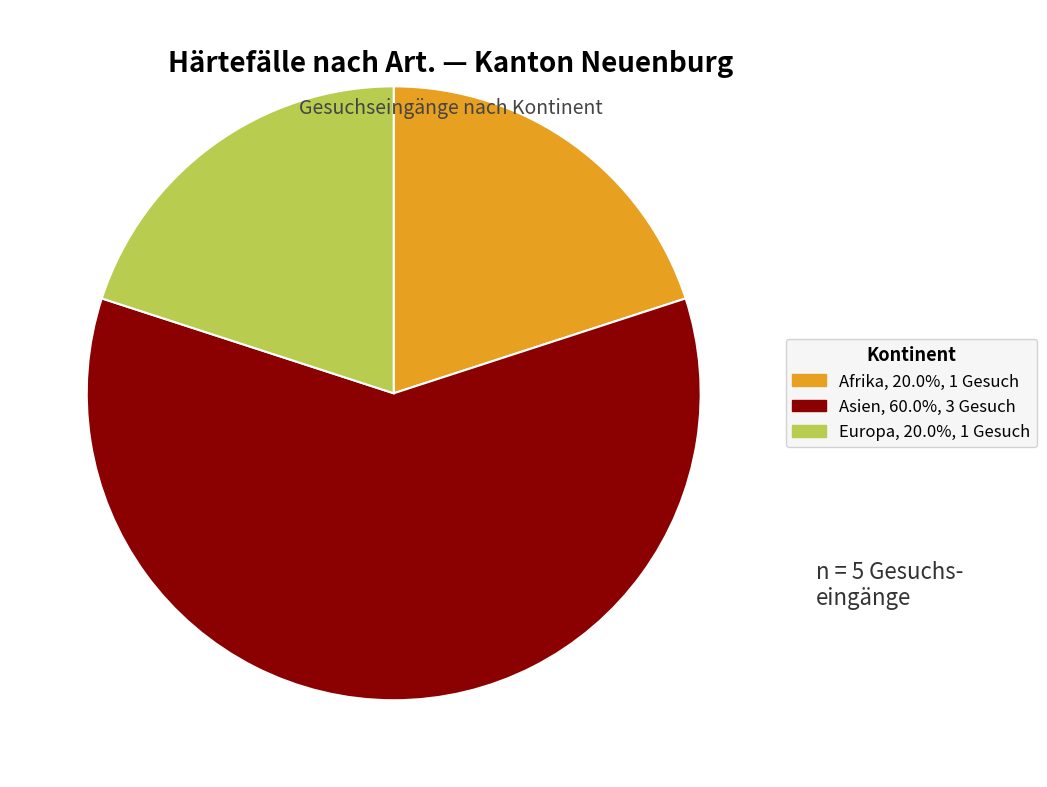

How many slices are in this pie chart?

3